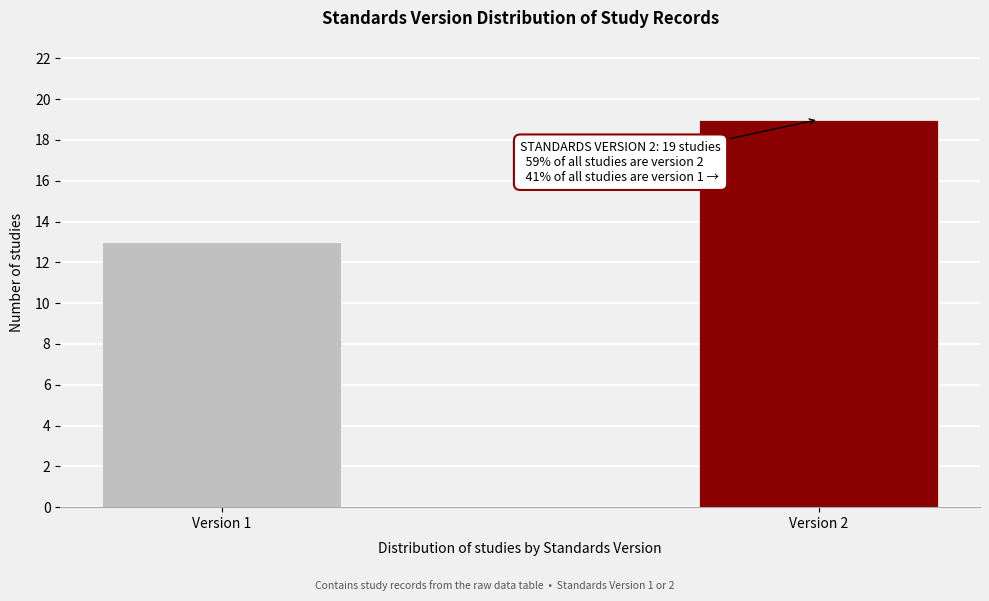

Reading left to right, transcribe all the data shown in this chart.

Version 1=13	Version 2=19